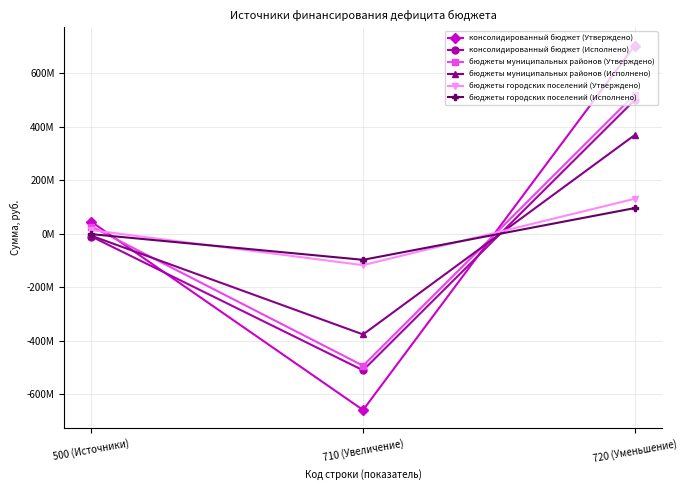

What are all the series names shown in the legend?

консолидированный бюджет (Утверждено), консолидированный бюджет (Исполнено), бюджеты муниципальных районов (Утверждено), бюджеты муниципальных районов (Исполнено), бюджеты городских поселений (Утверждено), бюджеты городских поселений (Исполнено)